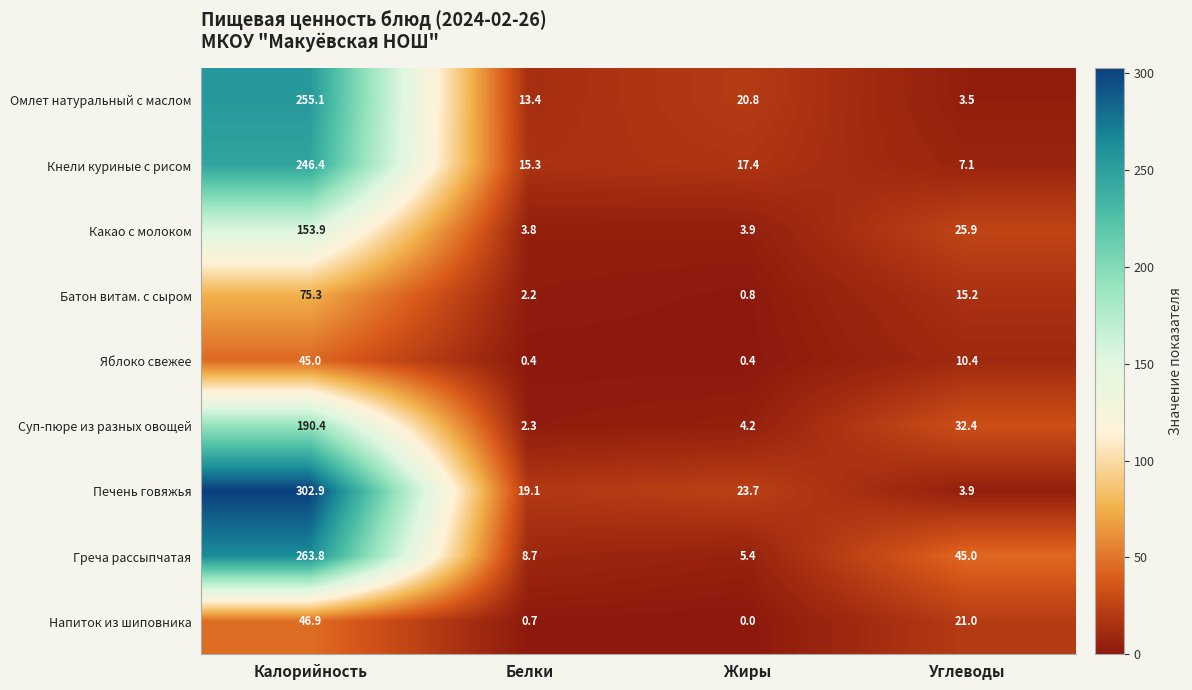

Rank the series by their maximum value, from highest to lowest.

Печень говяжья, Греча рассыпчатая, Омлет натуральный с маслом, Кнели куриные с рисом, Суп-пюре из разных овощей, Какао с молоком, Батон витам. с сыром, Напиток из шиповника, Яблоко свежее